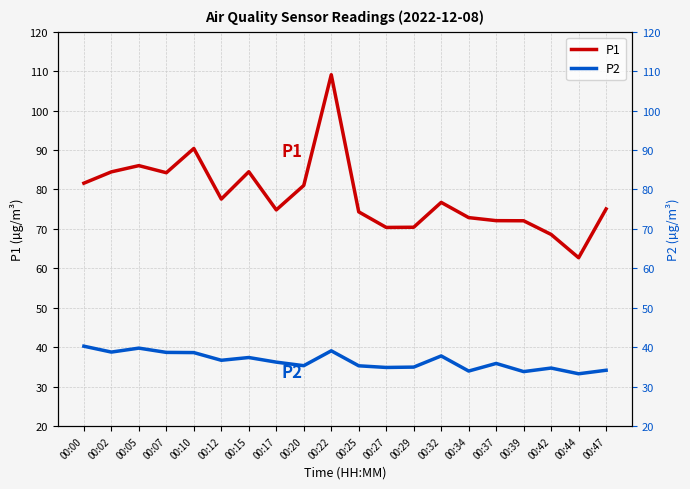

What is the difference between the second highest and second lowest values in the P1 series?

21.8